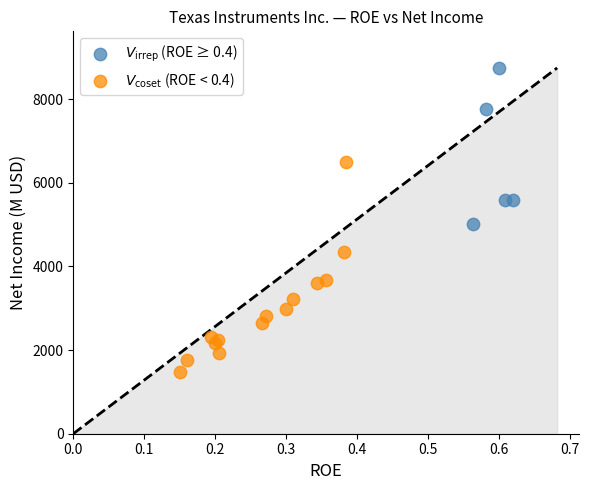

Which series reaches the minimum Y coordinate?

$V_{\rm coset}$ (ROE < 0.4)